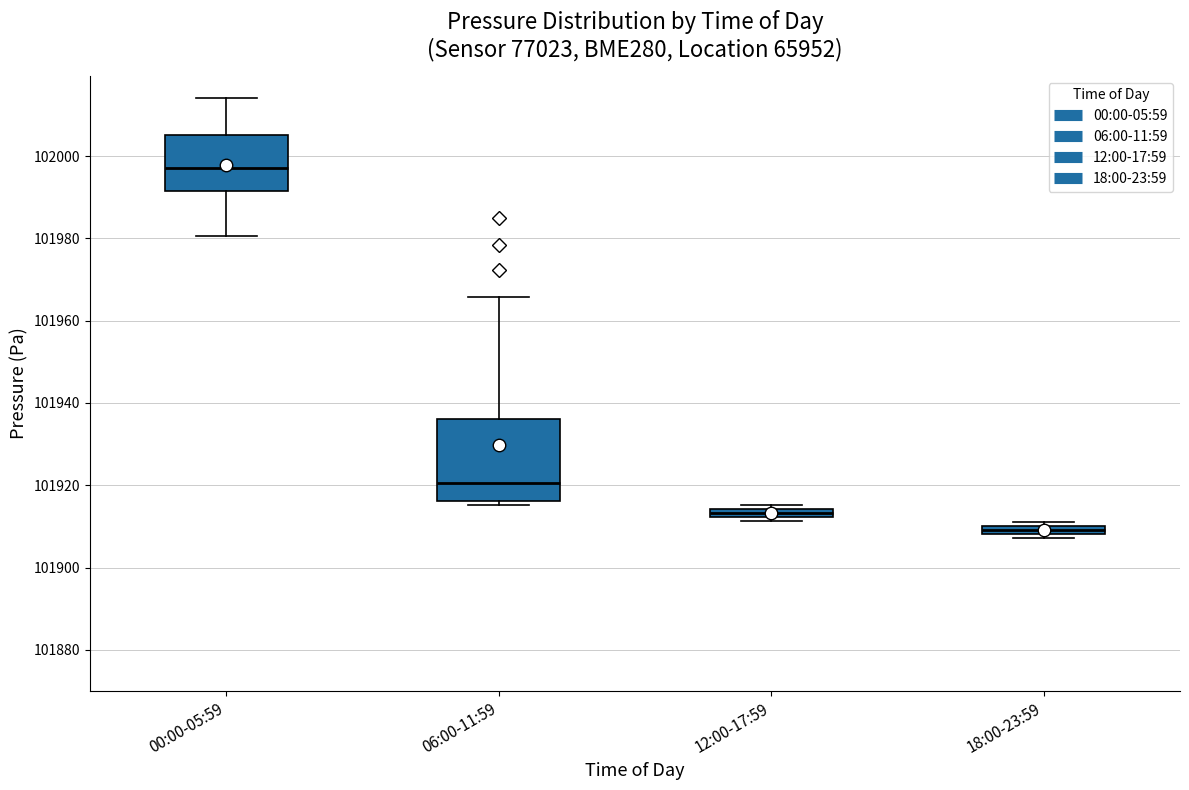

Which box has the highest median line?

00:00-05:59